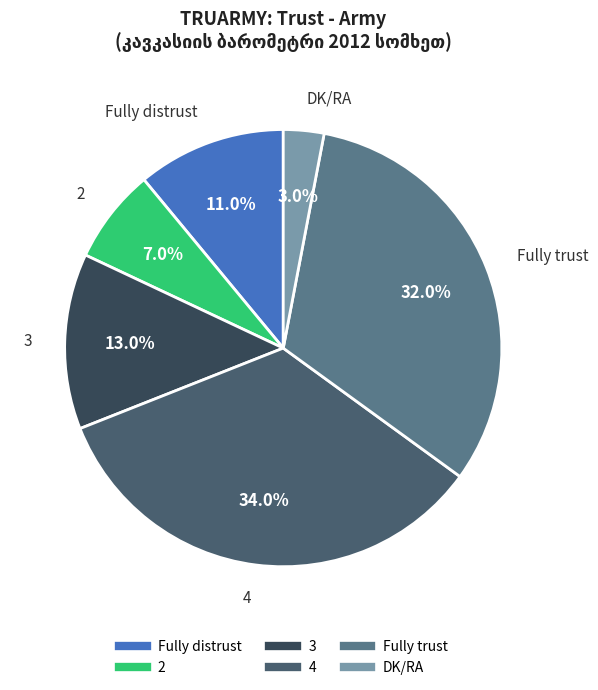

True or false: 2 accounts for 1% of the total.

False